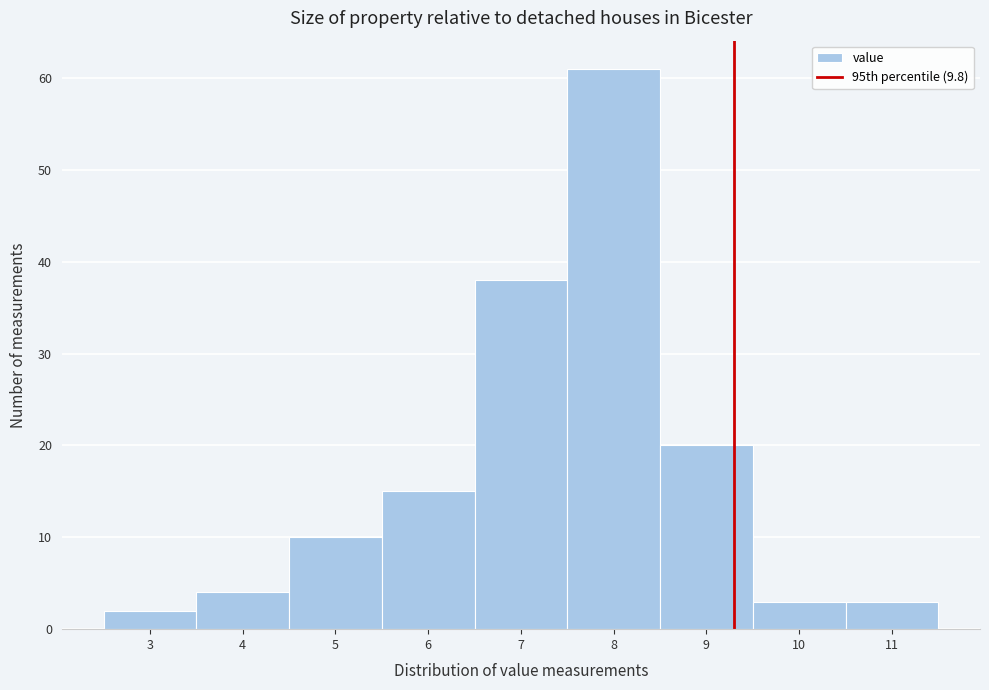

Reading left to right, list all the values displayed in this chart.

2	4	10	15	38	61	20	3	3